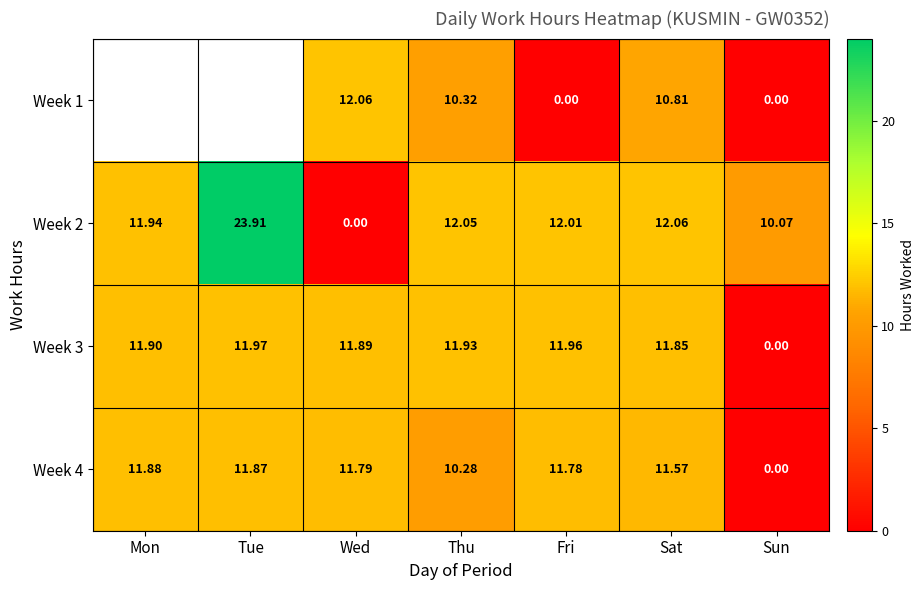

List the labels in order of Week 4 value, largest first.

Mon, Tue, Wed, Fri, Sat, Thu, Sun